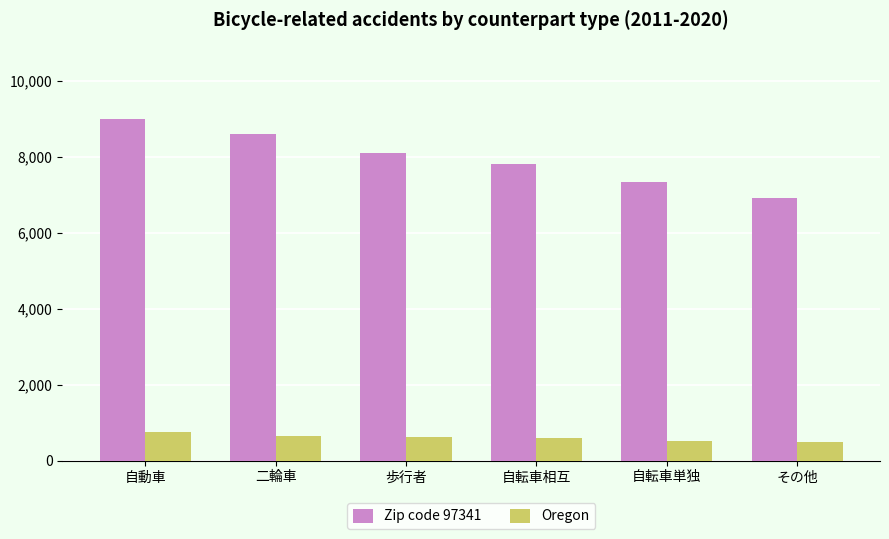

How many bars are there in each group?

2